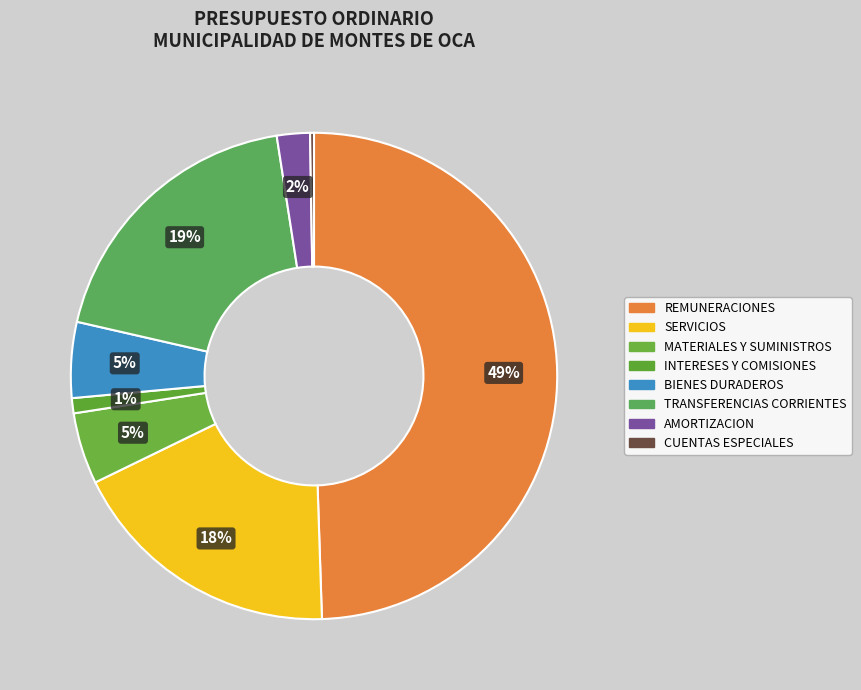

Approximately how many times larger is the value at BIENES DURADEROS compared to CUENTAS ESPECIALES?

19.6